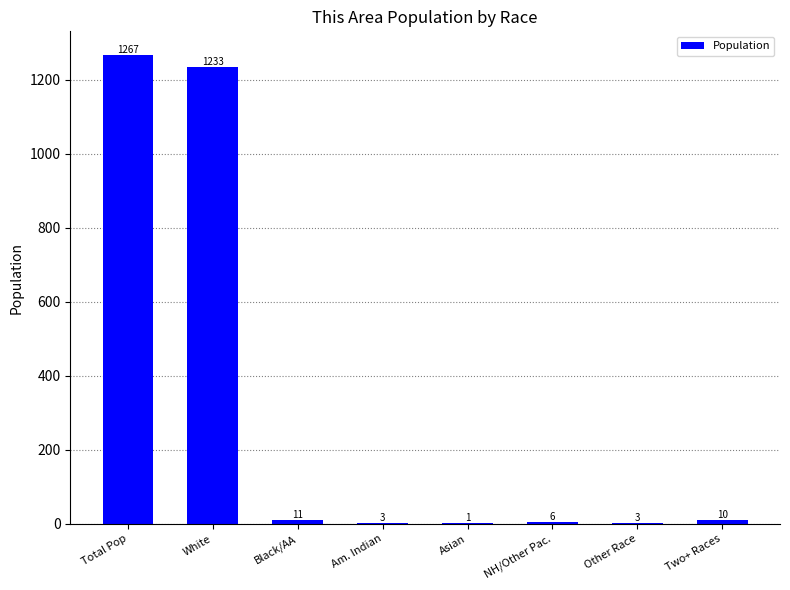

Are the bars horizontal?

No